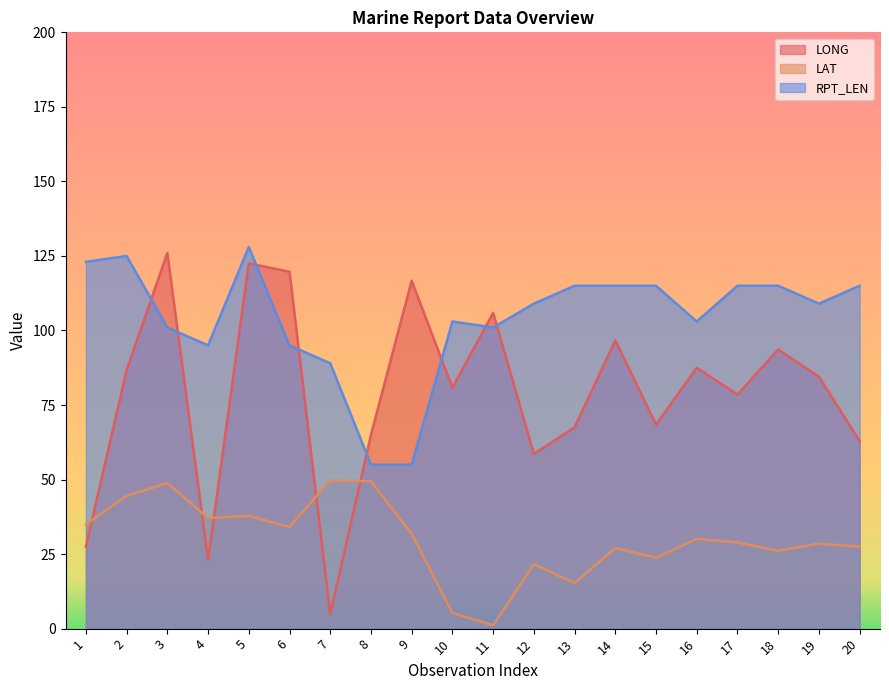

At which label does LAT first exceed 30?

1